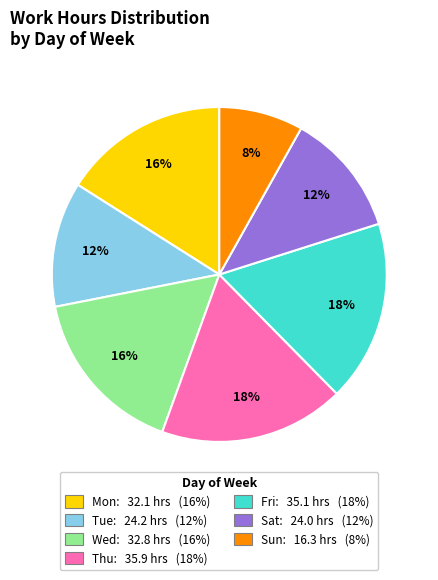

Does any single category account for the majority?

No